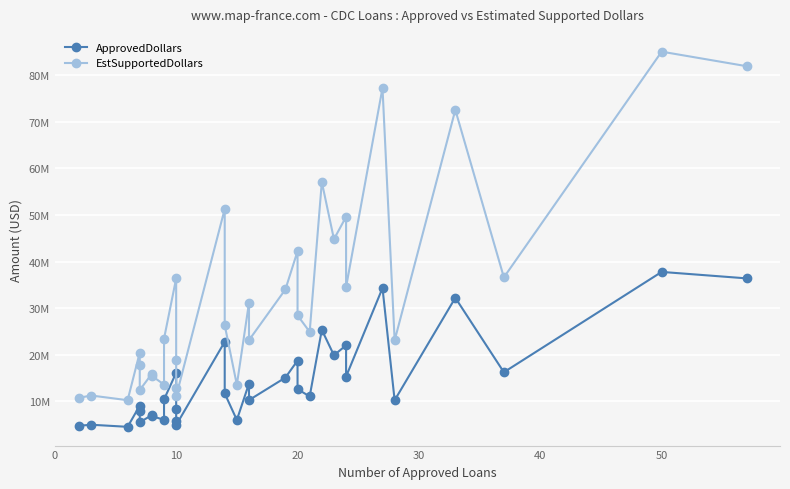

Which series has the widest spread of values?

EstSupportedDollars